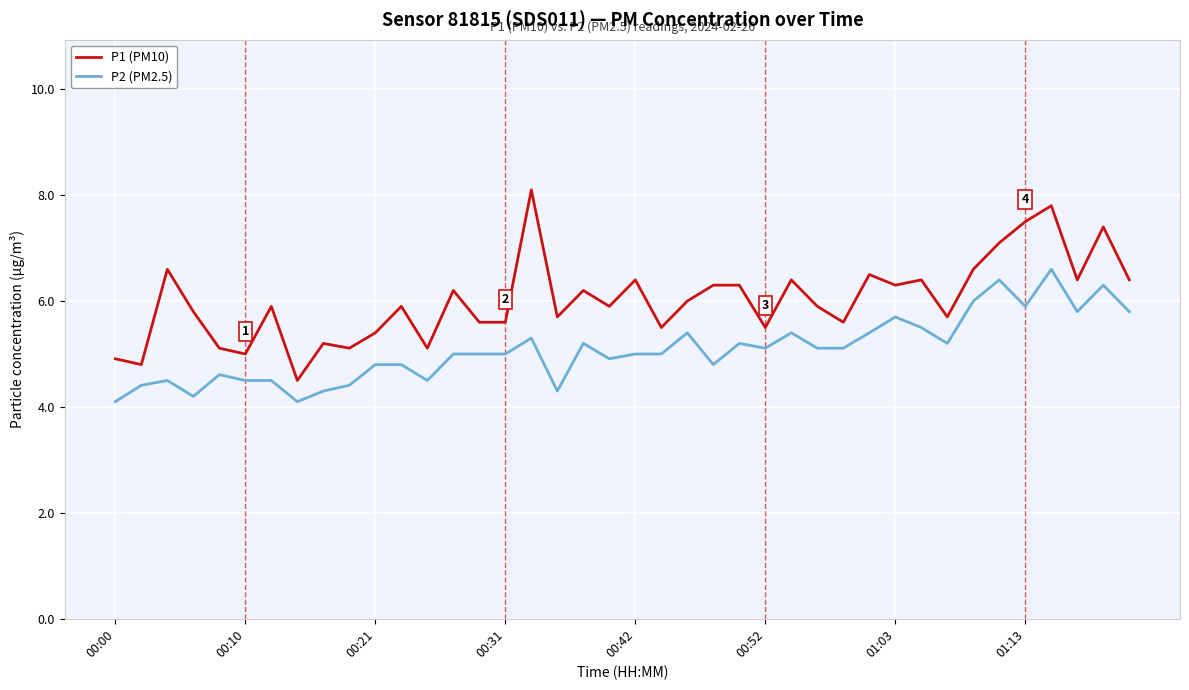

True or false: P1 (PM10) and P2 (PM2.5) cross at least once.

False